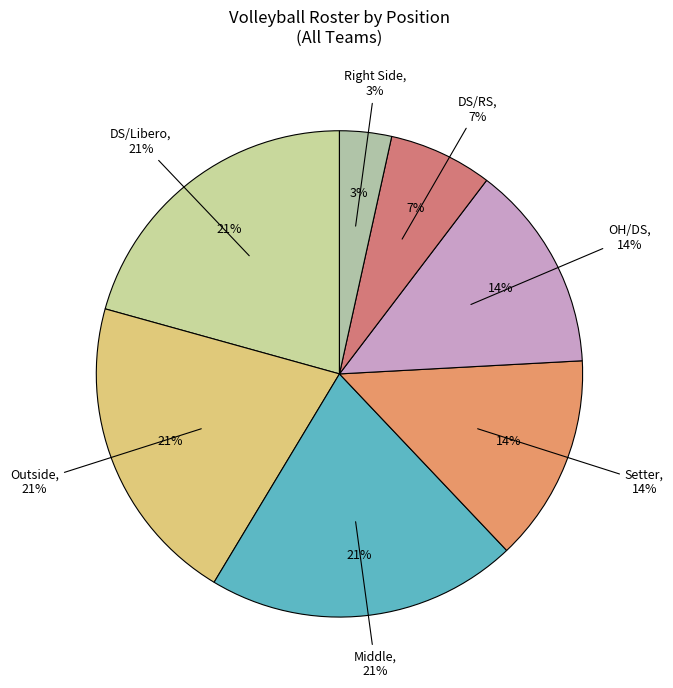

Which category has the smallest portion of the pie?

Right Side